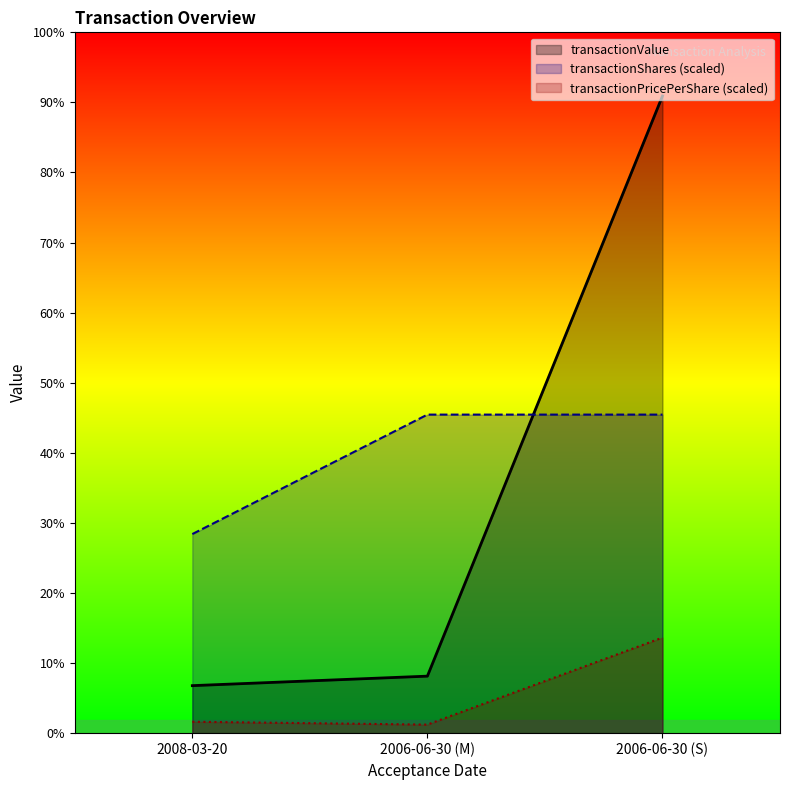

What position from the right is 2006-06-30 (S)?

1